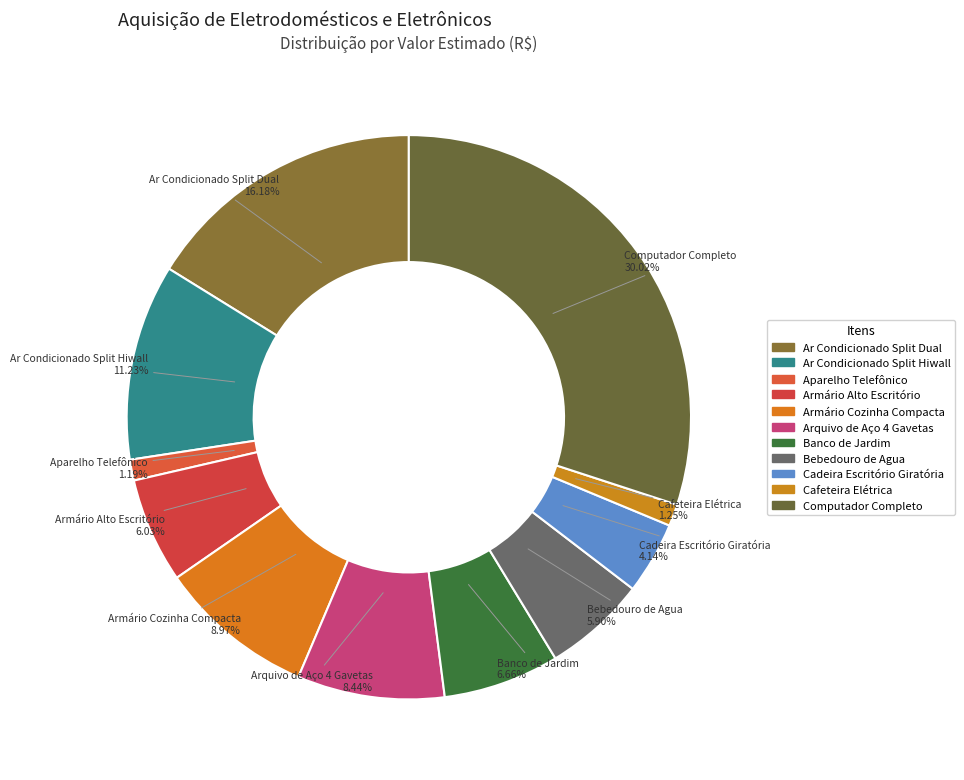

Which slice is the largest?

Computador Completo